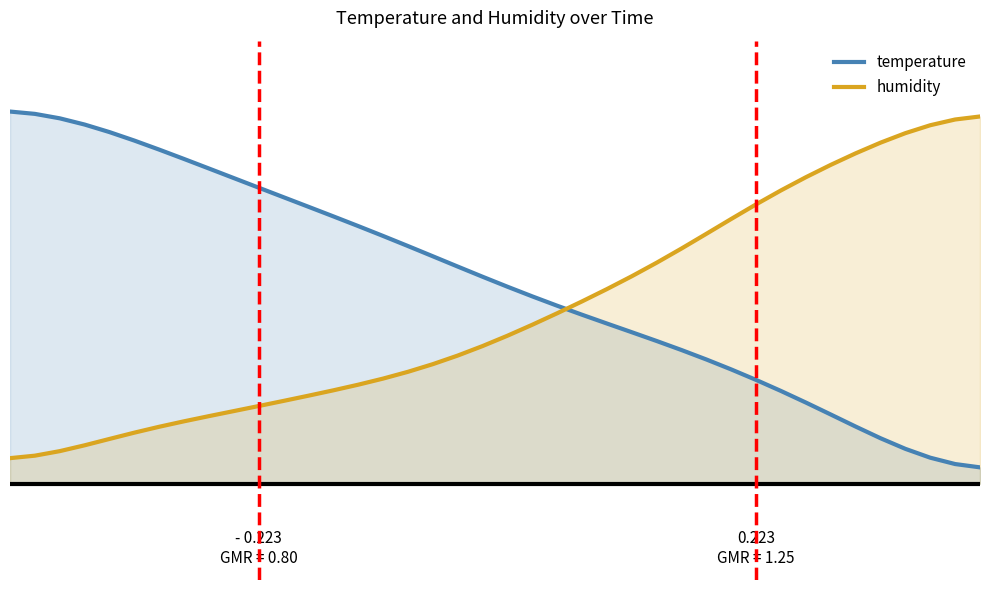

Which series ends up on top after the final intersection of temperature and humidity?

humidity